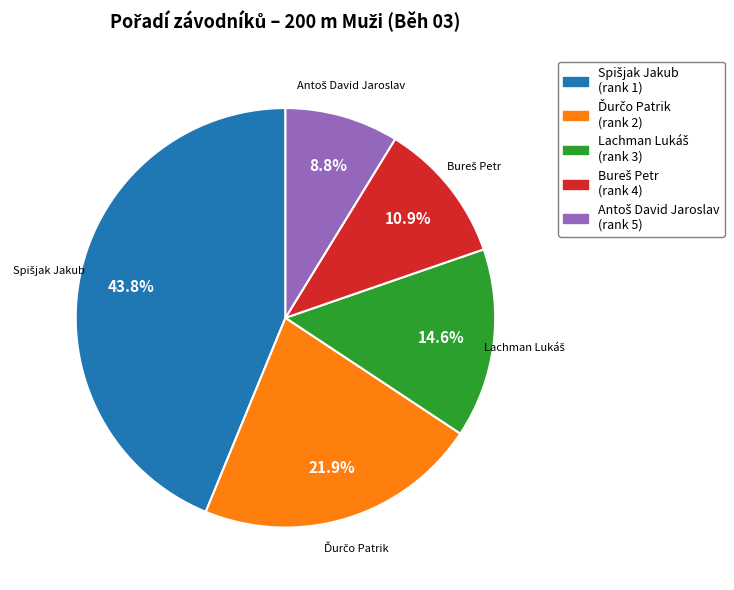

Is there a majority slice in this chart?

No